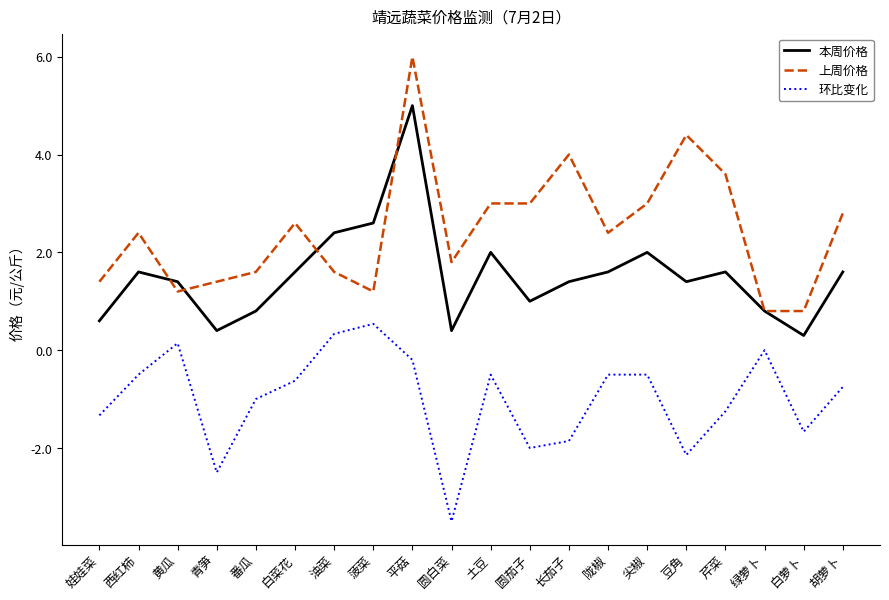

At how many categories does at least one series exceed 0?

20